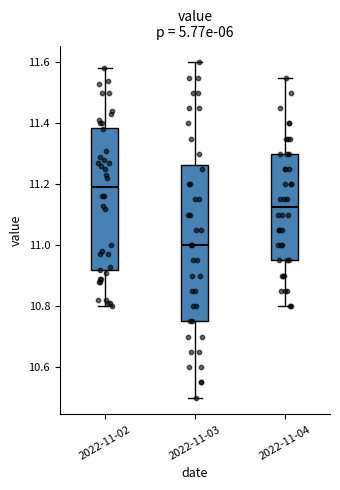

Which box's median line is the lowest?

2022-11-03